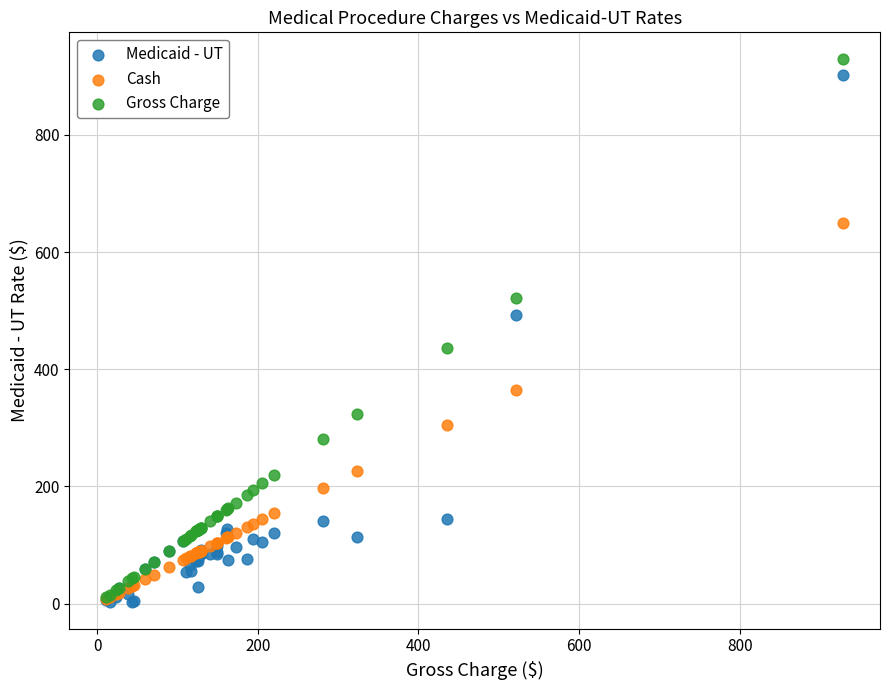

In the Gross Charge series, what Y value is closest to 470?

435.7